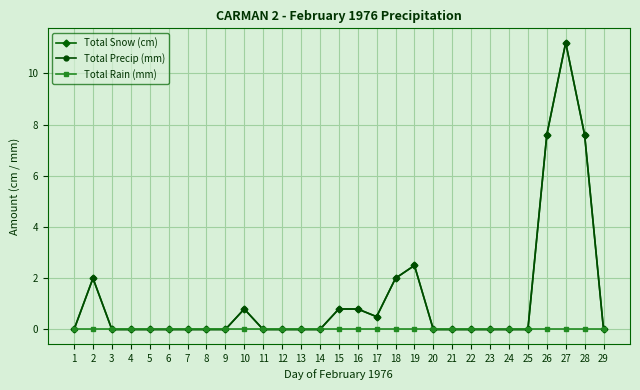

Between 12 and 29, which is larger?

12